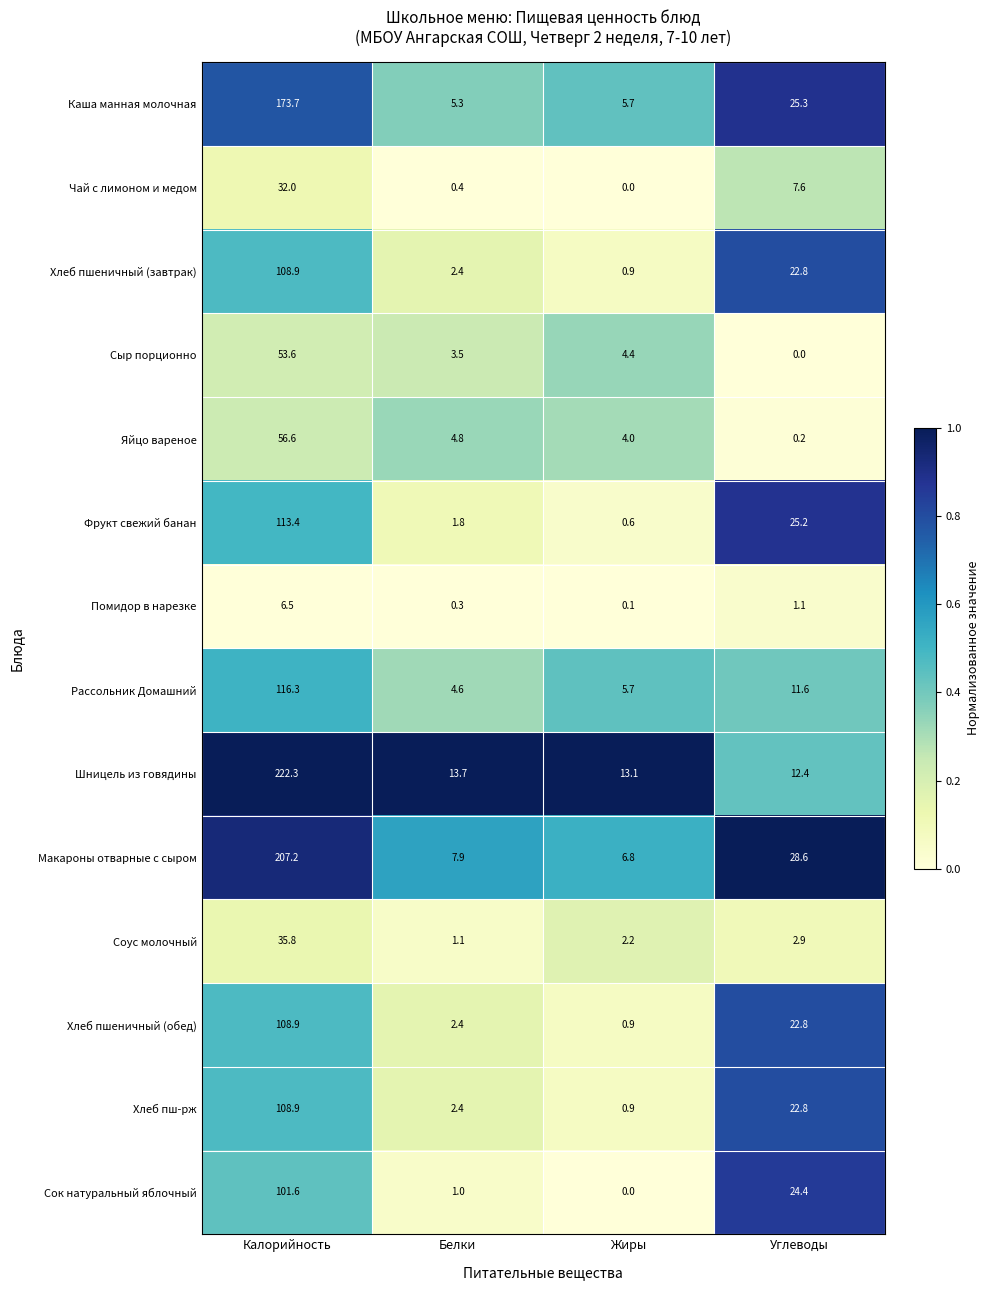

Is it true that Шницель из говядины equals 4.5 at Белки?

False